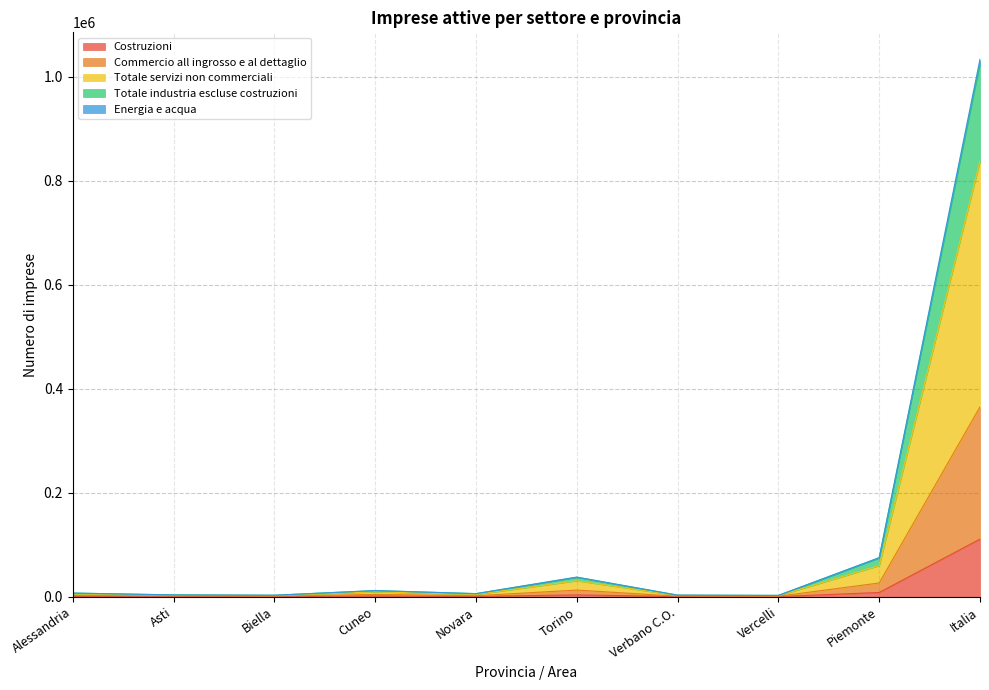

The Totale industria escluse costruzioni series shows 2976 at Biella. True or false?

True